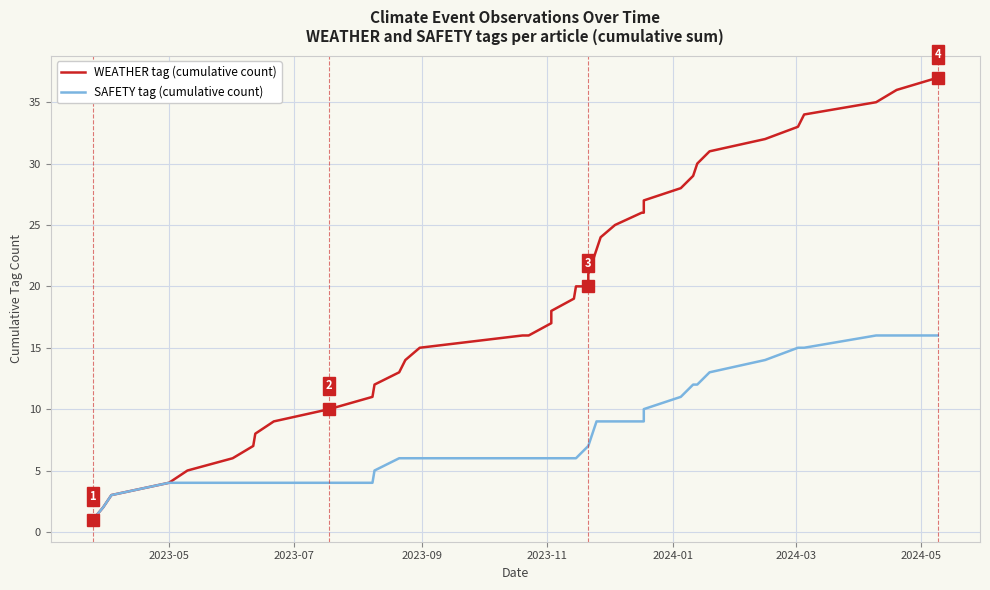

At how many categories does at least one series exceed 29?

8